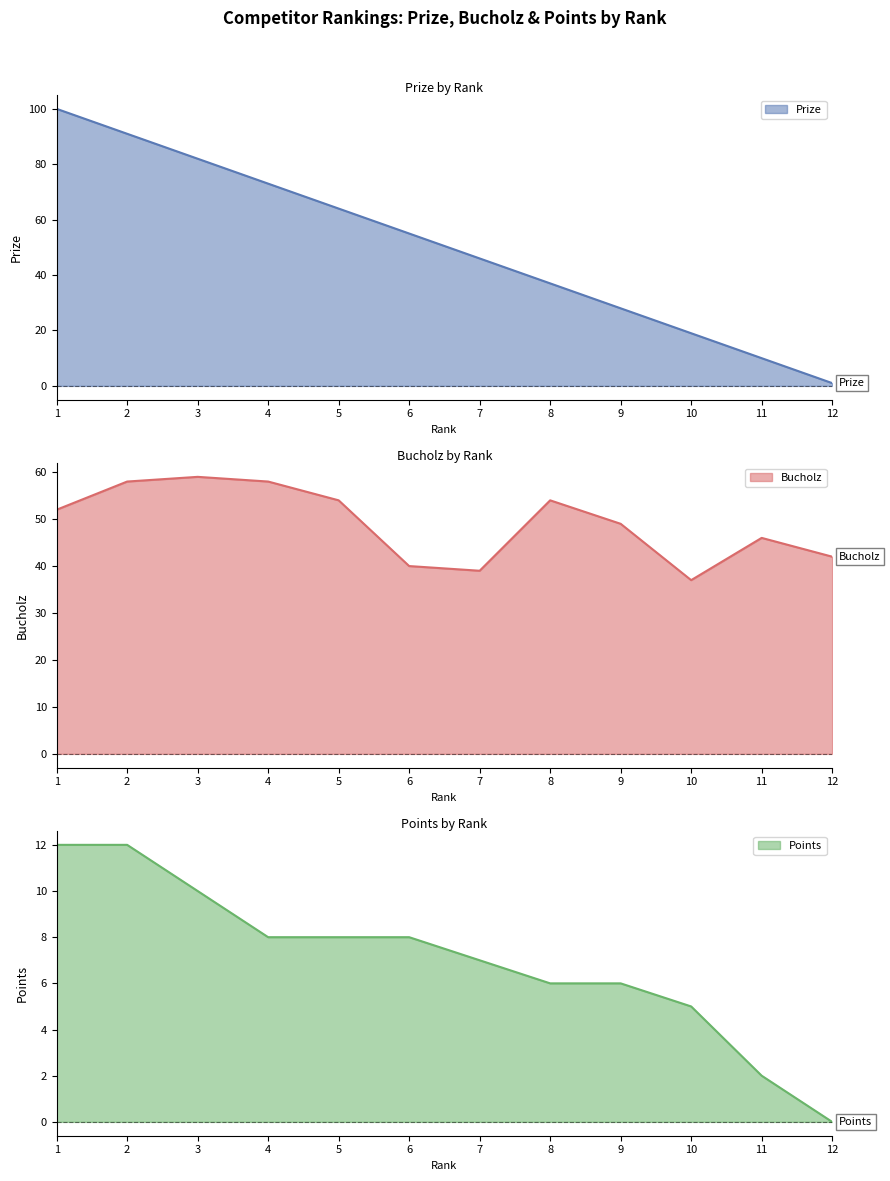

How many data points in Prize are above 55?

5